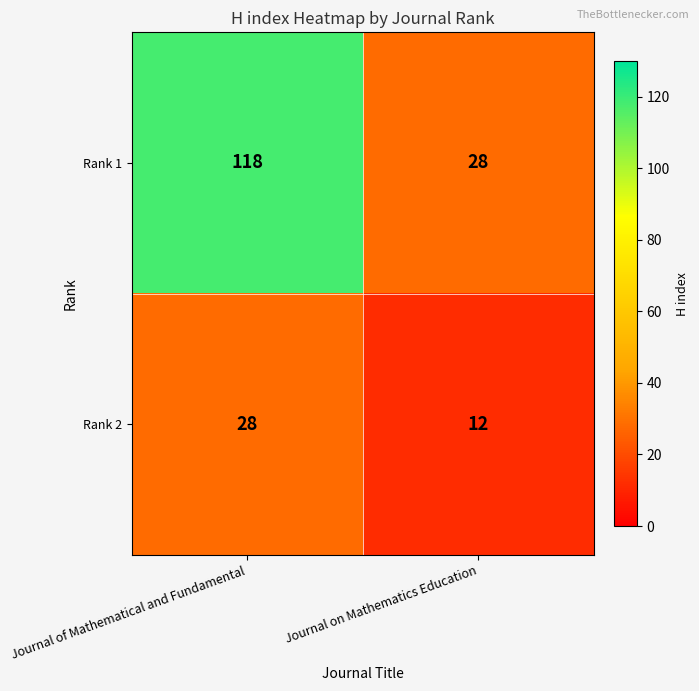

What is the greatest value displayed?

118